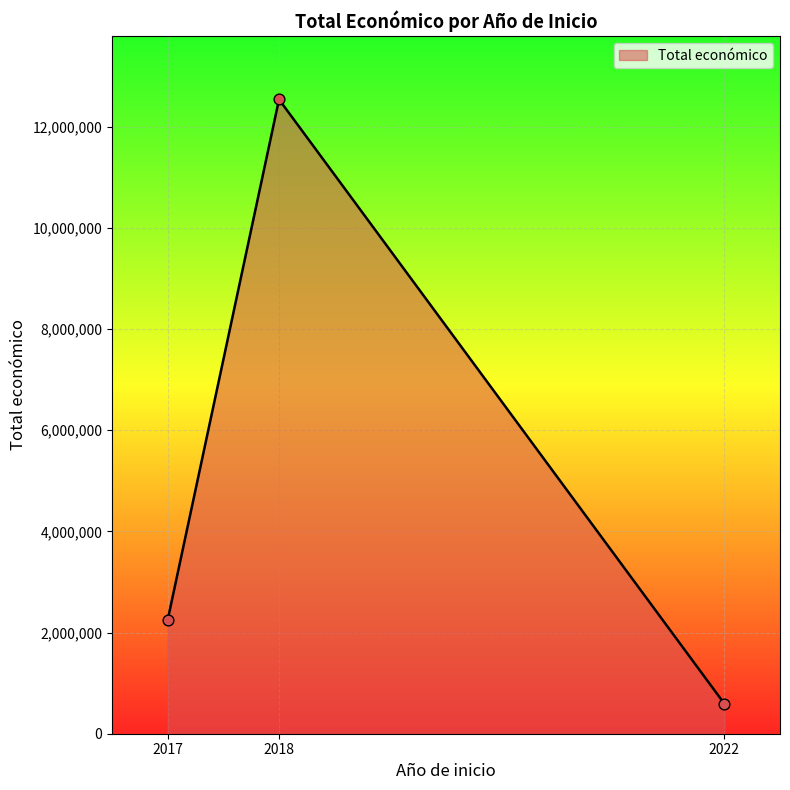

What is the change in value from 2017 to 2018?

+10290109